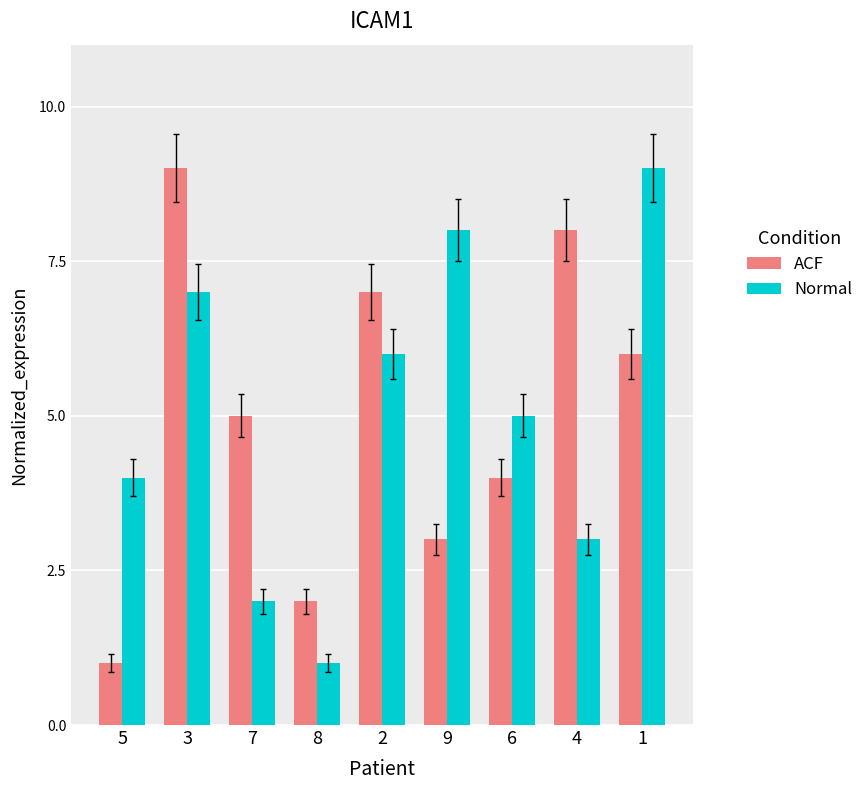

List the labels in order of Normal value, largest first.

1, 9, 3, 2, 6, 5, 4, 7, 8